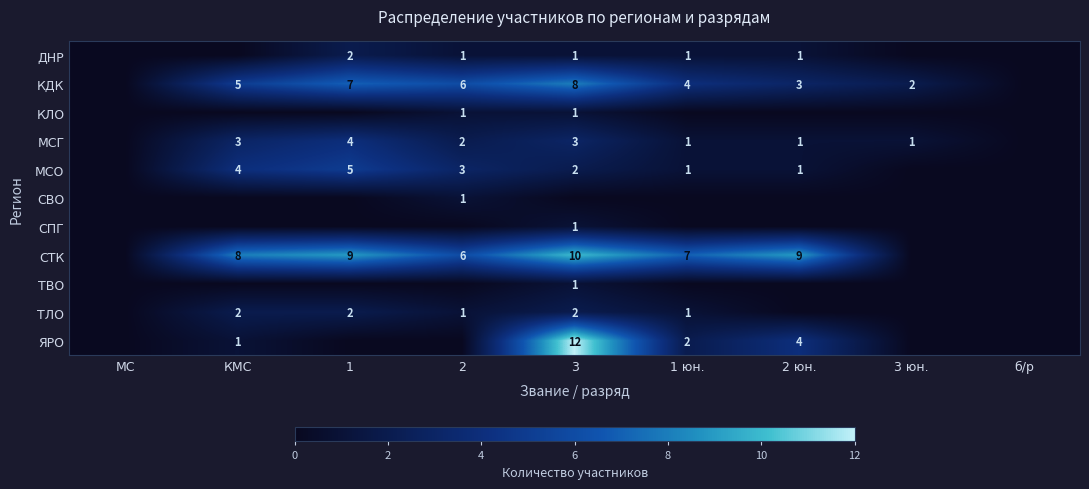

What is the total value across all series at КМС?

23